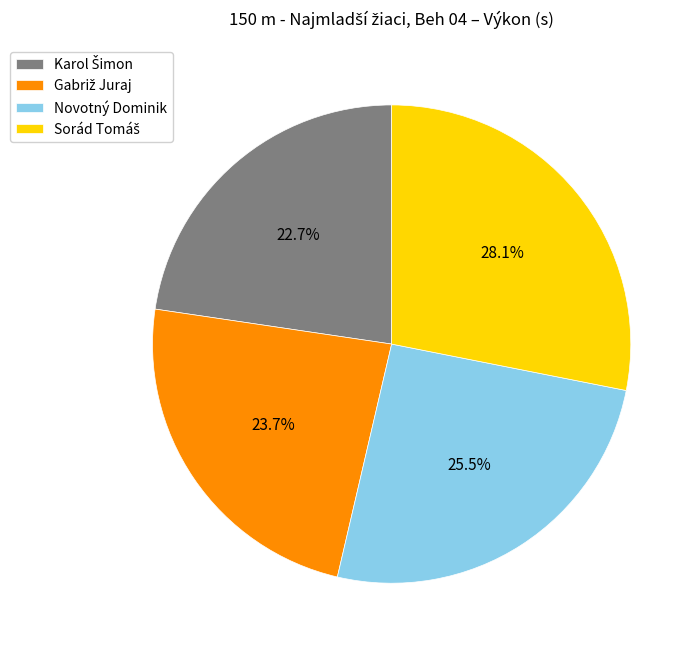

How many slices are in this pie chart?

4